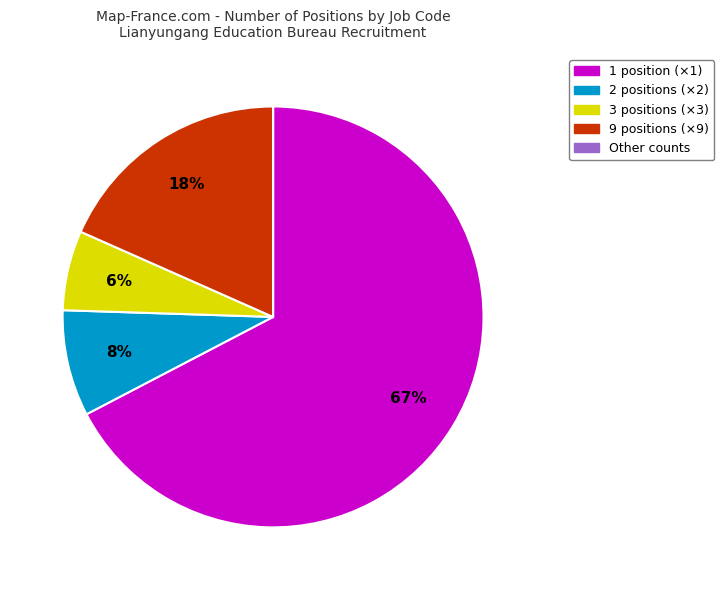

To the nearest percent, what is the average slice percentage?

20%